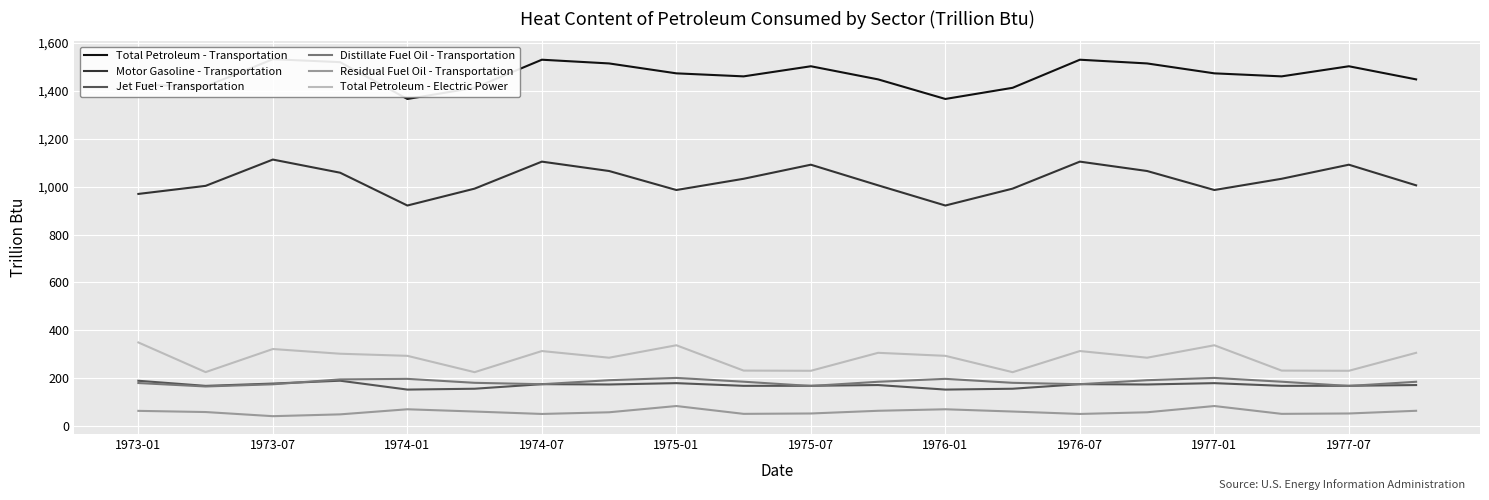

Count the number of categories in the chart.

20